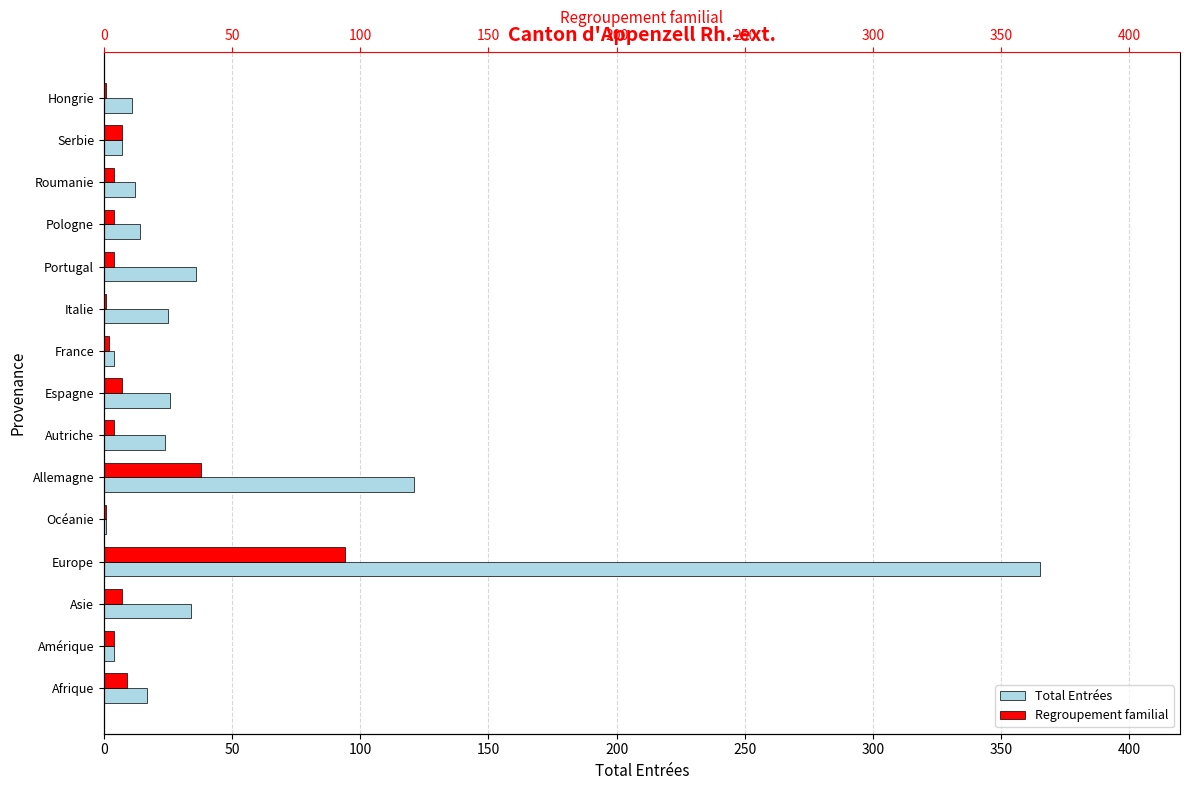

How many distinct data groups are displayed?

2